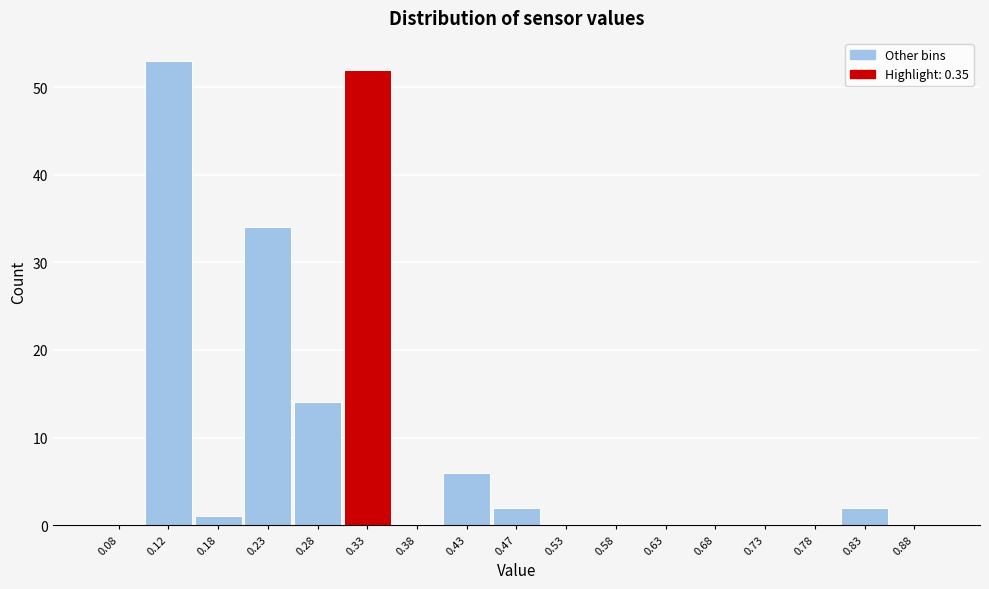

What is the height of the bar covering 0.20 to 0.25 on the x-axis? The values are not printed on the chart, so give them approximately, as read against the axis.

34